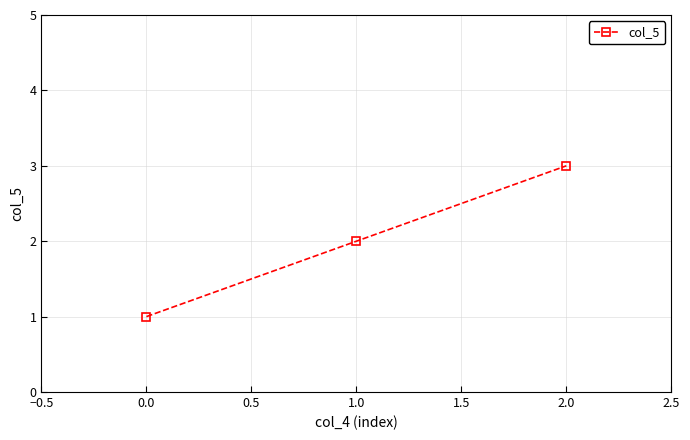

What is the sum of all values?

6